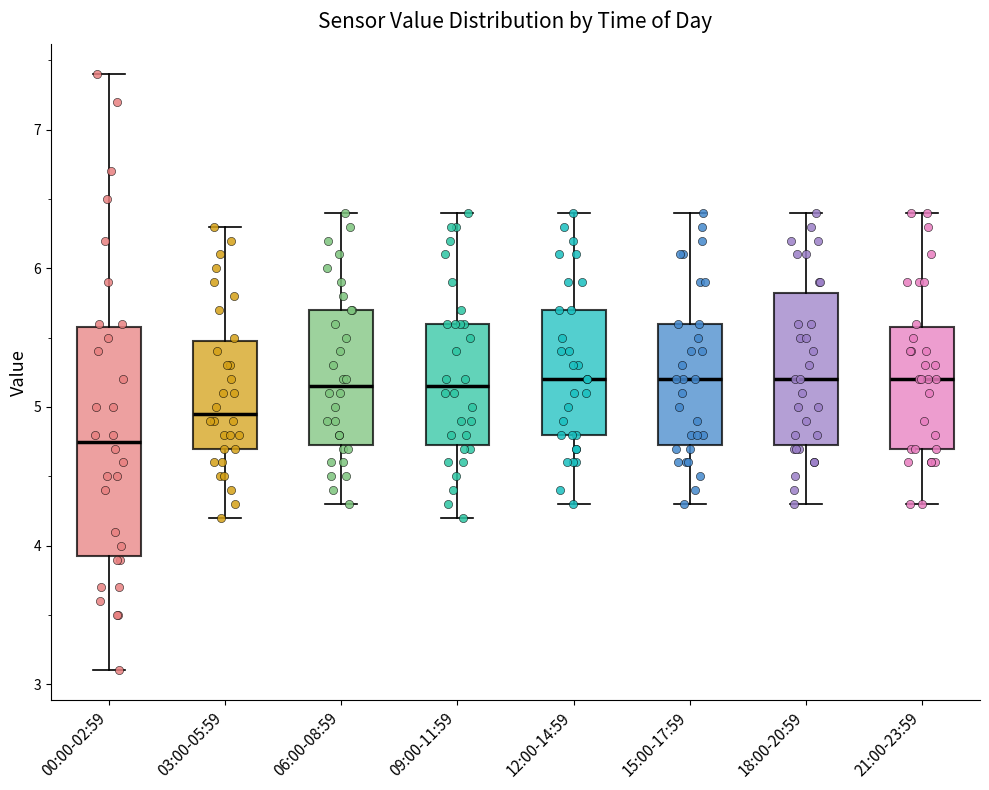

Which box's median line is the lowest?

00:00-02:59